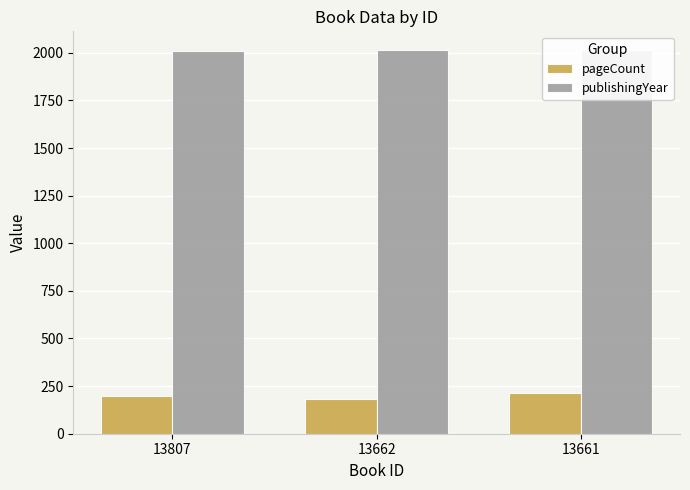

At which category is the sum across all series the highest?

13661